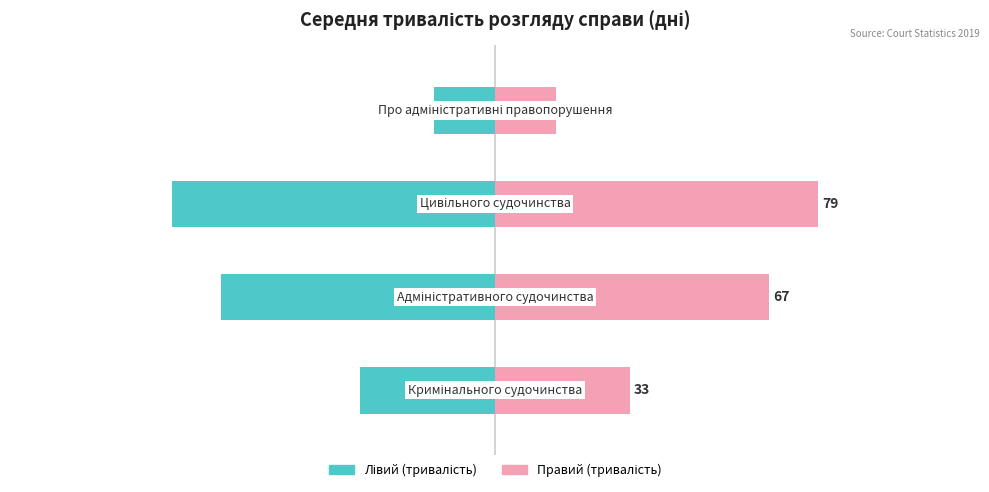

What is the difference between the second highest and second lowest values in the Середня тривалість (дні) — лівий series?

34